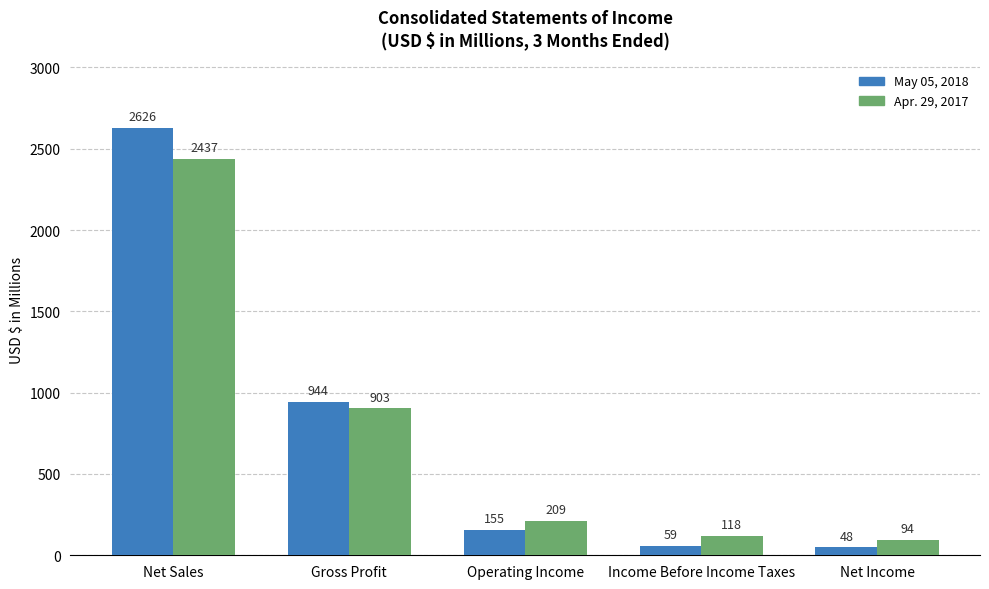

Reading left to right, list all the values displayed in this chart.

May 05, 2018: 2626	944	155	59	48
Apr. 29, 2017: 2437	903	209	118	94